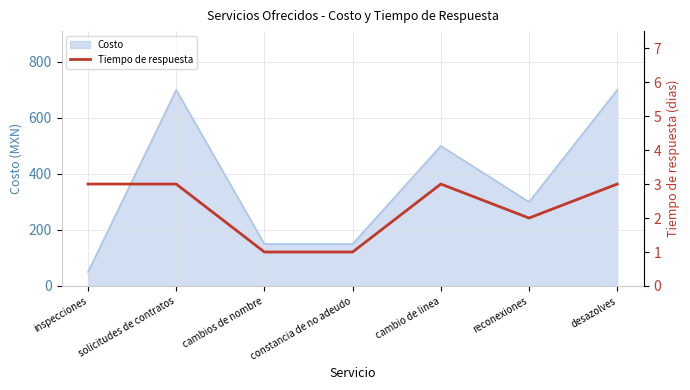

What is the highest value of the Costo series?

700